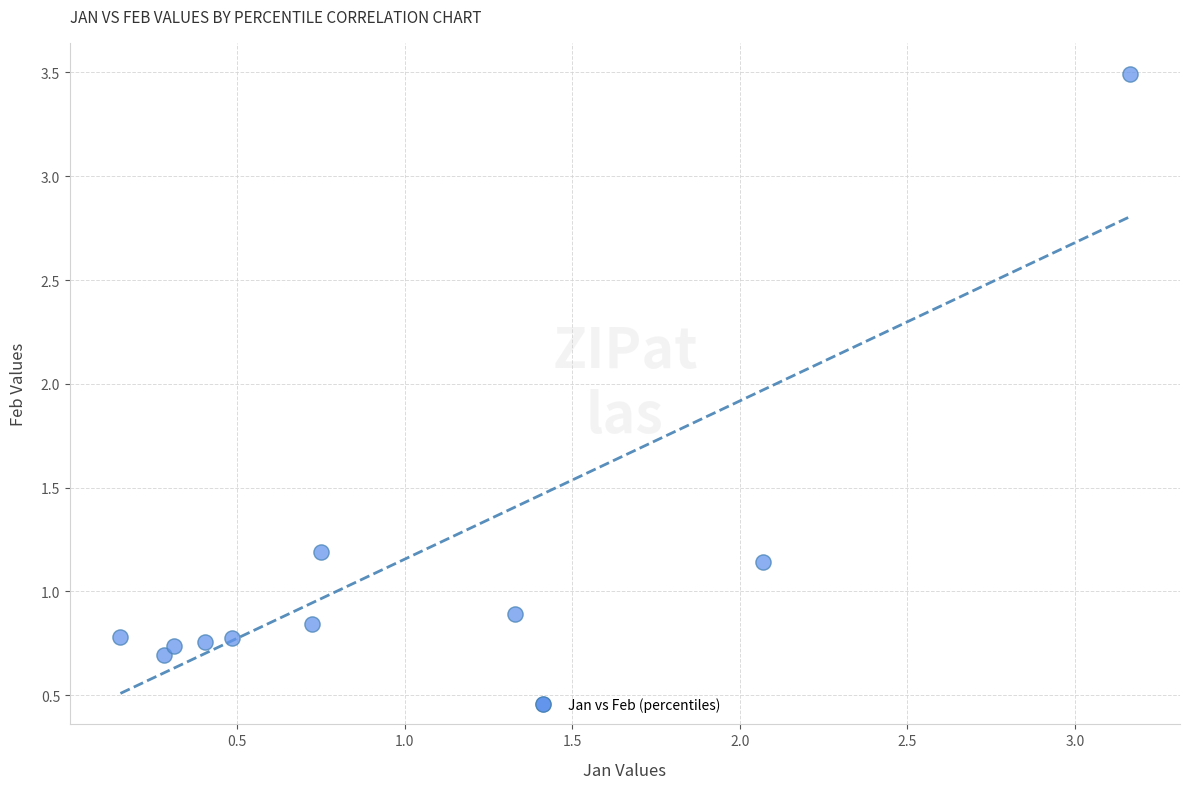

What Y value in the scatter plot is closest to 2?

1.2